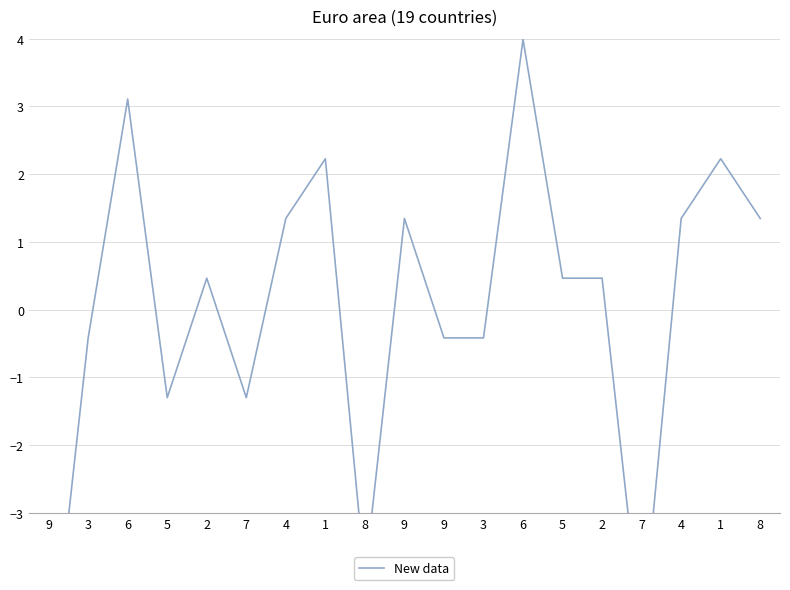

How many data points are less than 0?

8